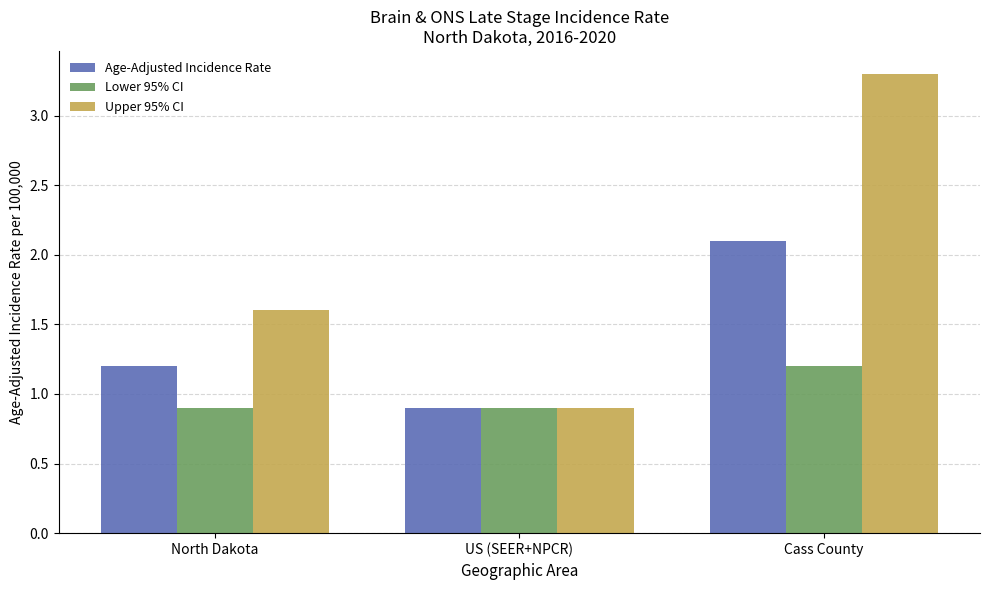

Reading left to right, list all the values displayed in this chart.

Age-Adjusted Incidence Rate: 1.2	0.9	2.1
Lower 95% CI: 0.9	0.9	1.2
Upper 95% CI: 1.6	0.9	3.3